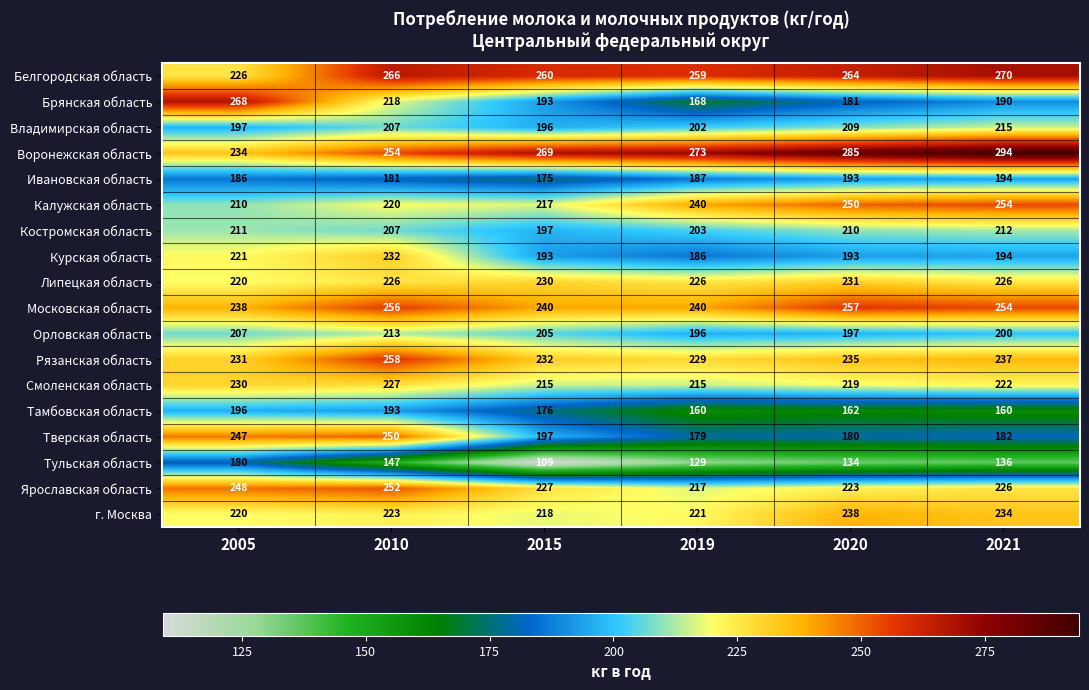

How many data points in Московская область are less than 254?

3